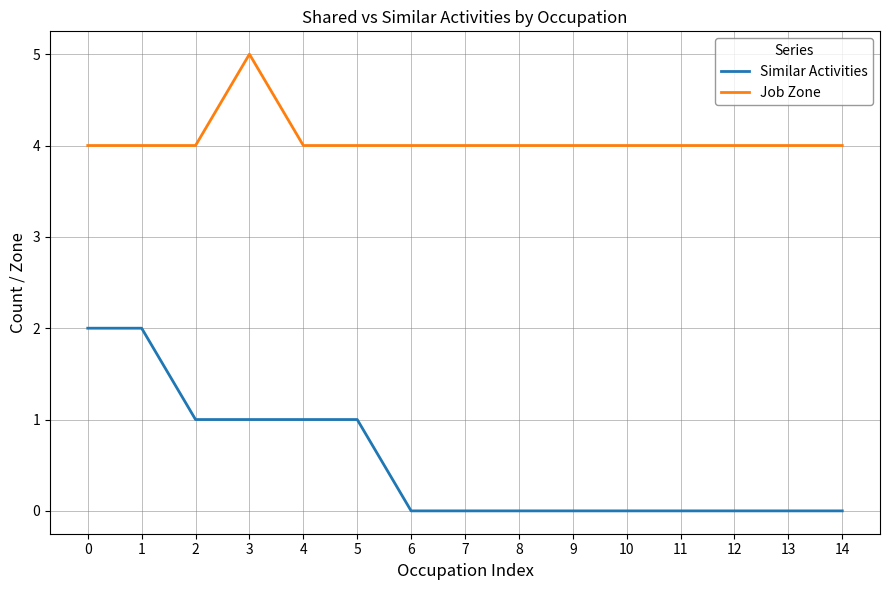

Rank the series by their average value, from highest to lowest.

Job Zone, Similar Activities